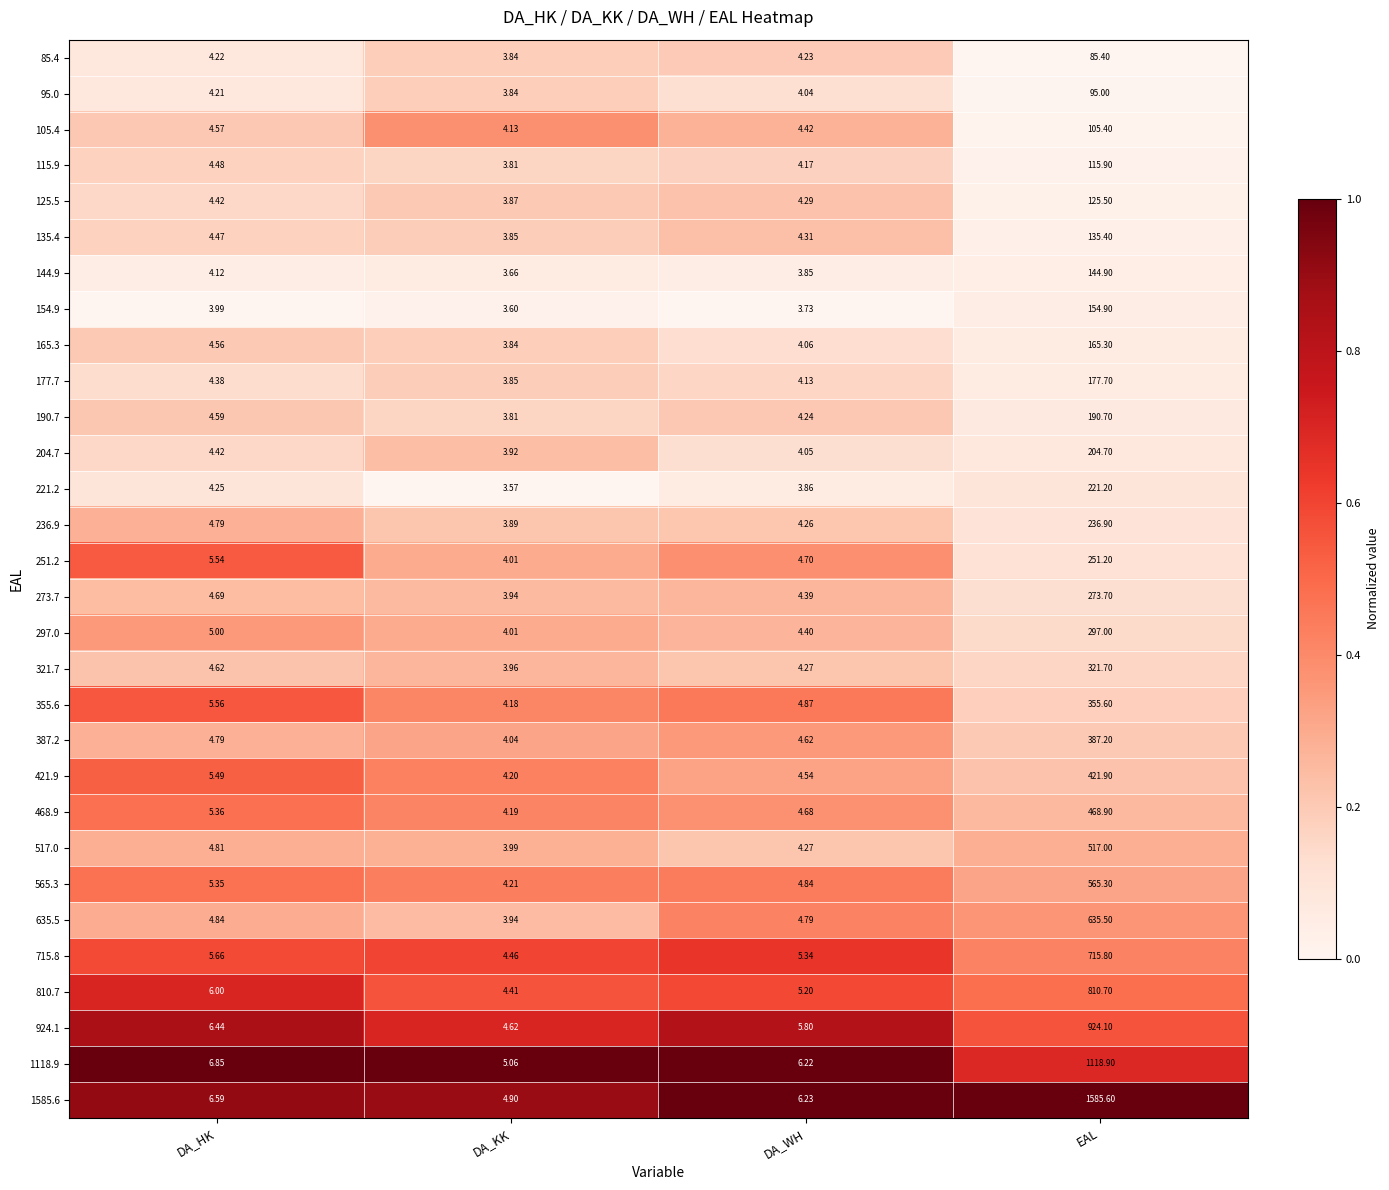

List the labels in order of 387.2 value, smallest first.

DA_KK, DA_WH, DA_HK, EAL